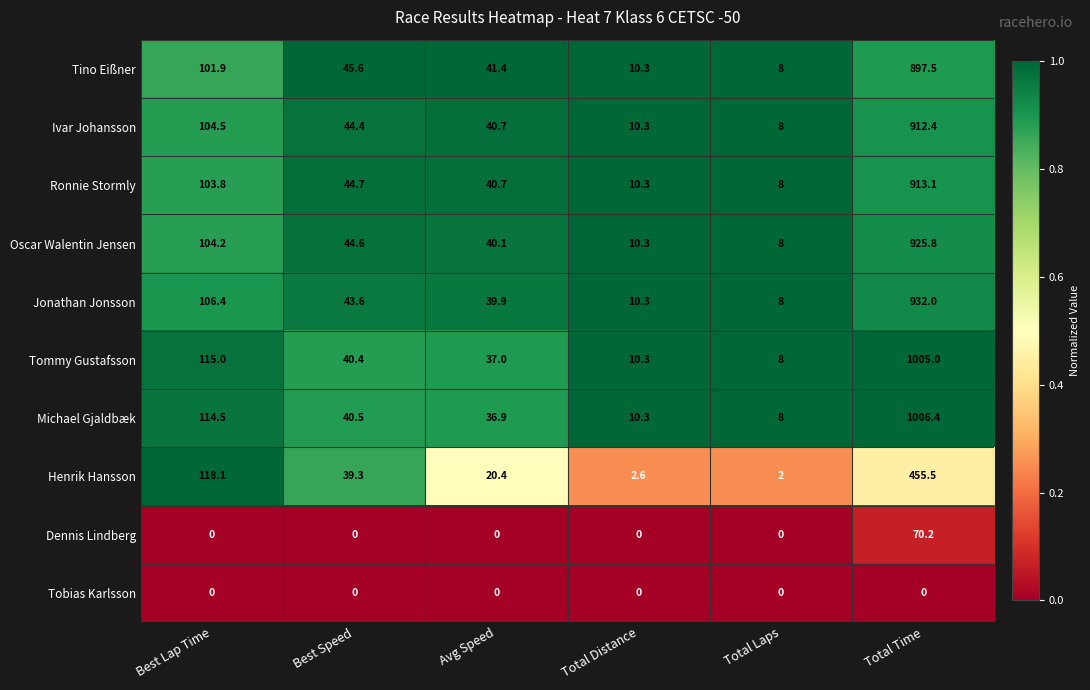

How many series are shown in this chart?

10